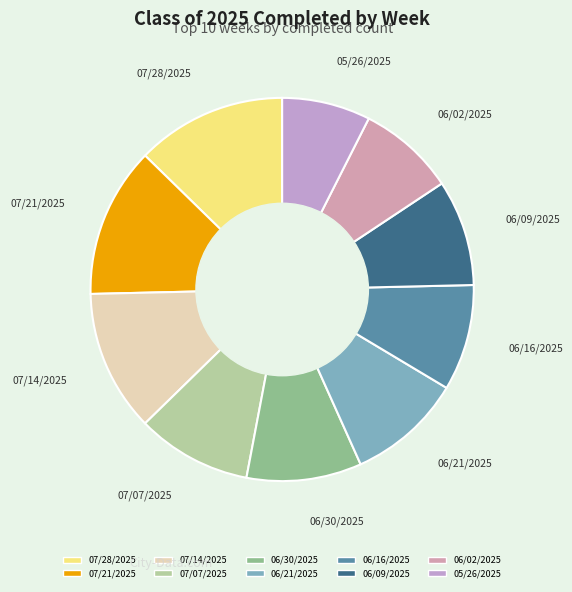

Which slice is the smallest?

05/26/2025